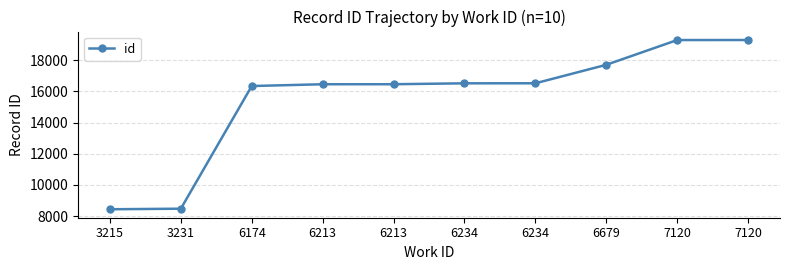

What is the ratio of the value at 6213 to the value at 6234?

1.0